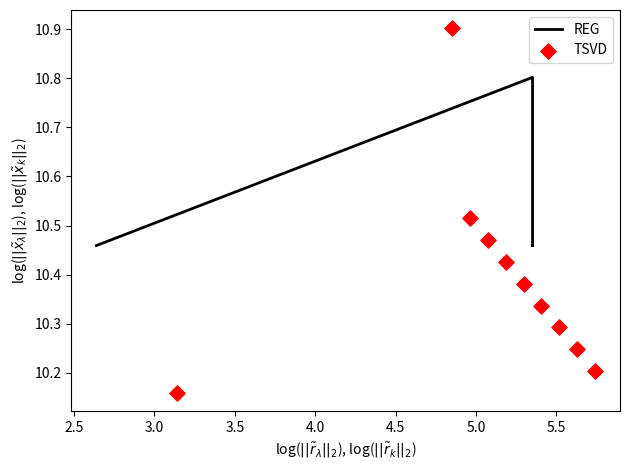

Which series has the widest spread of Y values?

TSVD